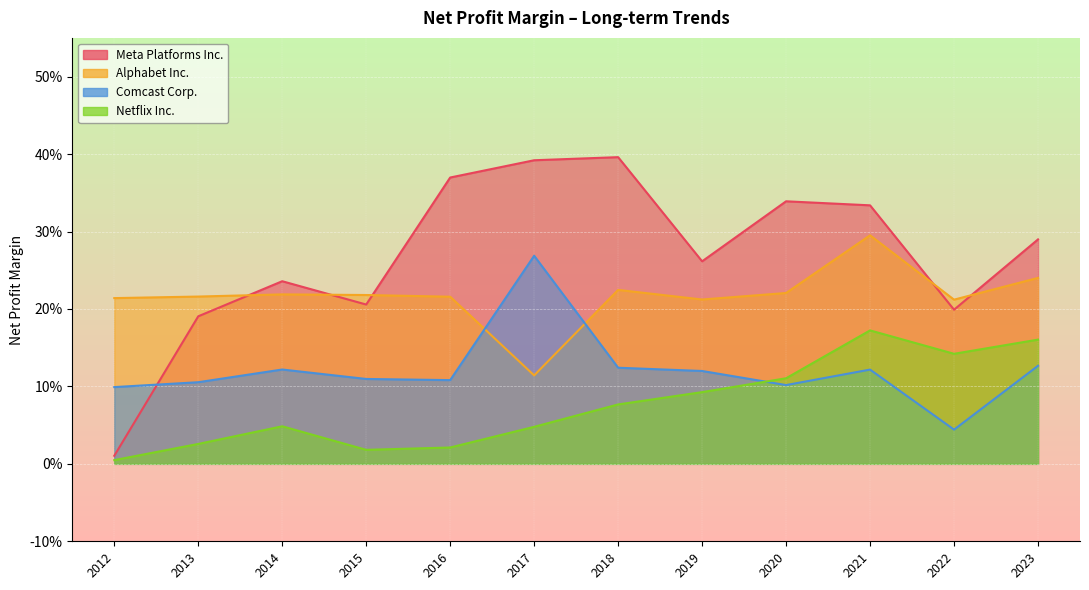

Rank the series by their average value, from lowest to highest.

Netflix Inc., Comcast Corp., Alphabet Inc., Meta Platforms Inc.